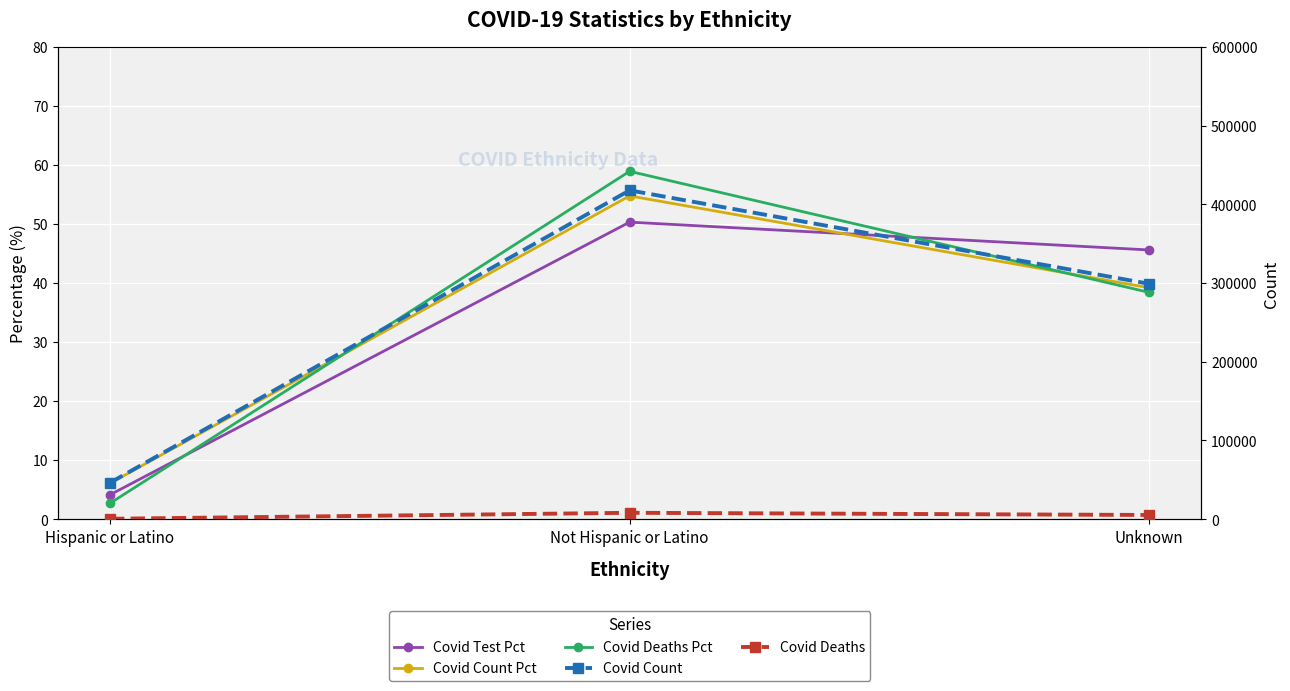

What position from the right is Hispanic or Latino?

3